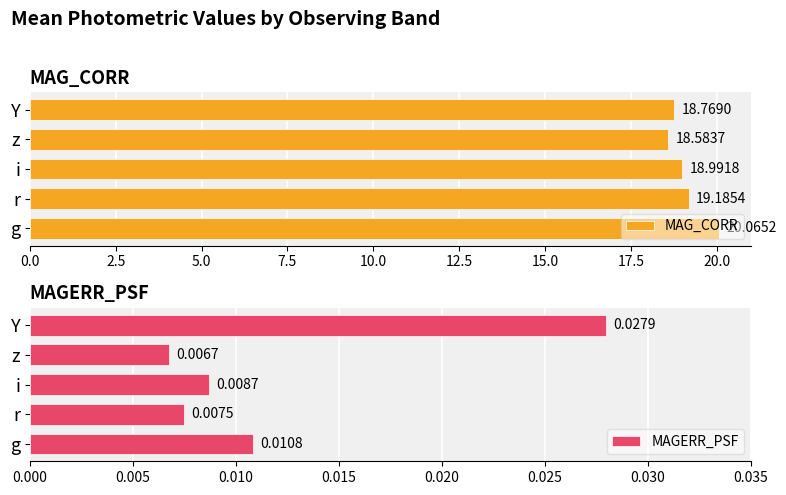

Are the bars horizontal?

Yes